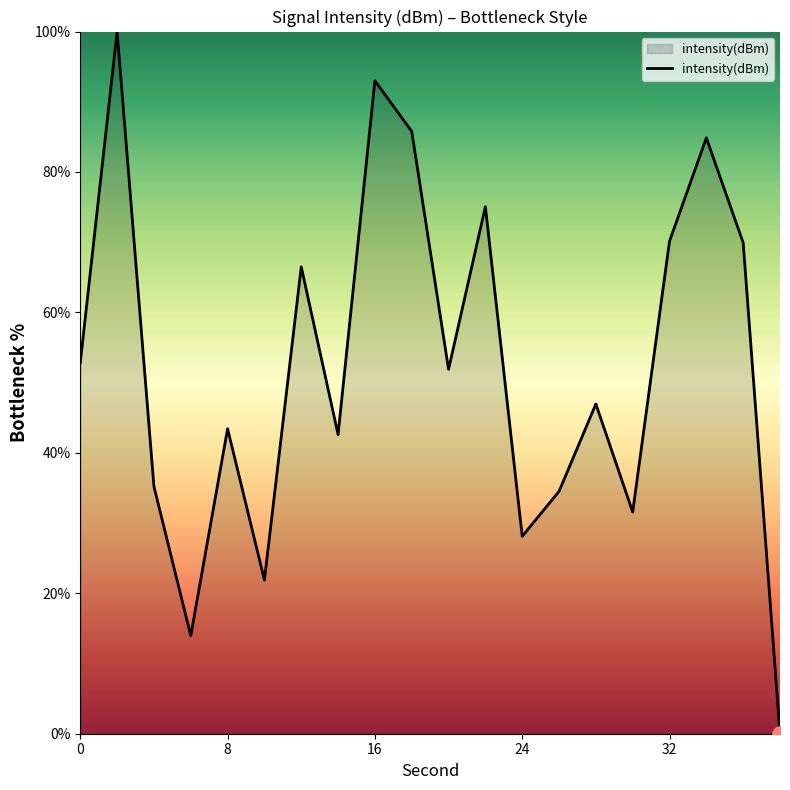

What is the difference between the maximum and minimum values?

100.0